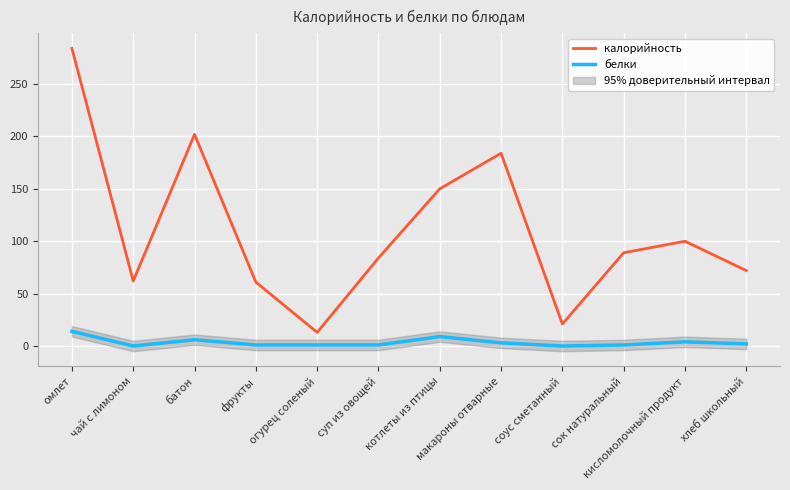

Is it true that белки equals 1 at фрукты?

False